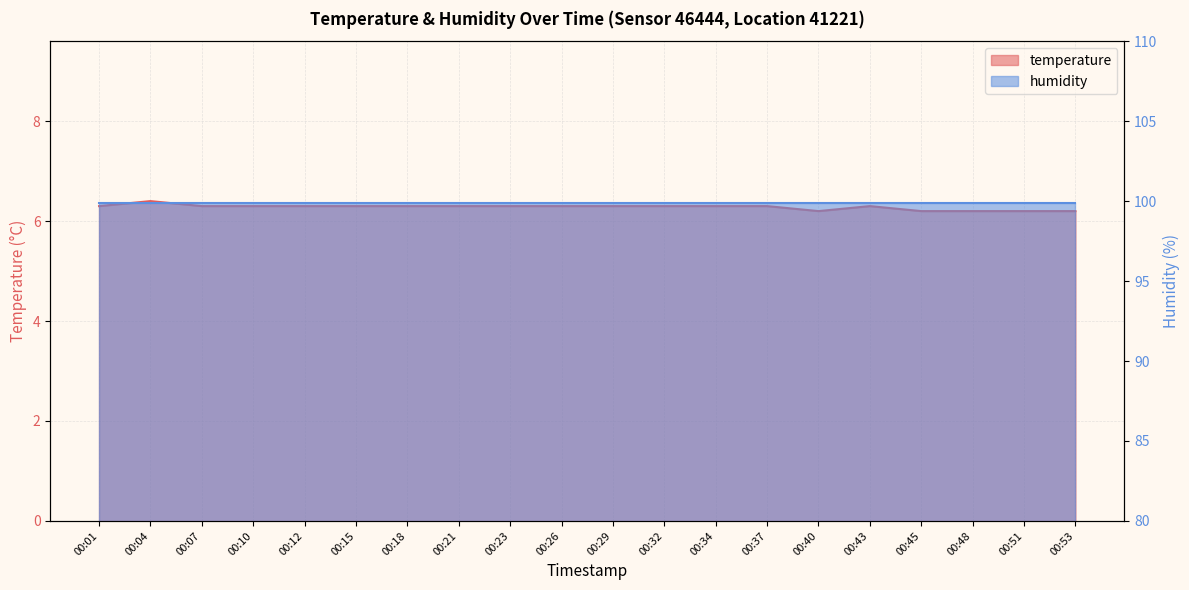

Reading left to right, transcribe all the data shown in this chart.

6.3	6.4	6.3	6.3	6.3	6.3	6.3	6.3	6.3	6.3	6.3	6.3	6.3	6.3	6.2	6.3	6.2	6.2	6.2	6.2